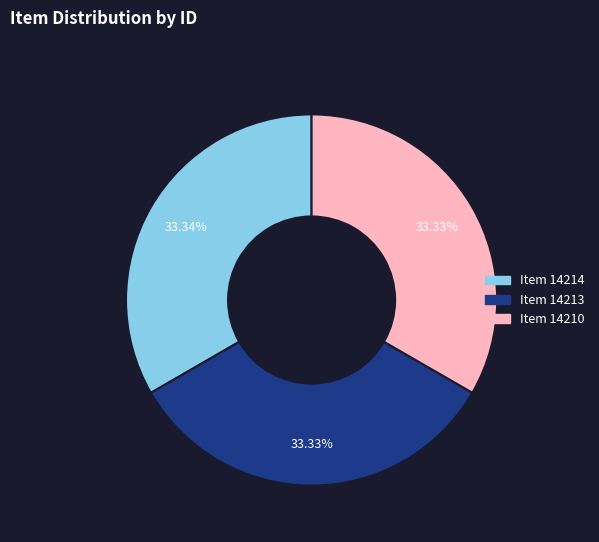

Does Item 14213 represent more than half of the total?

No